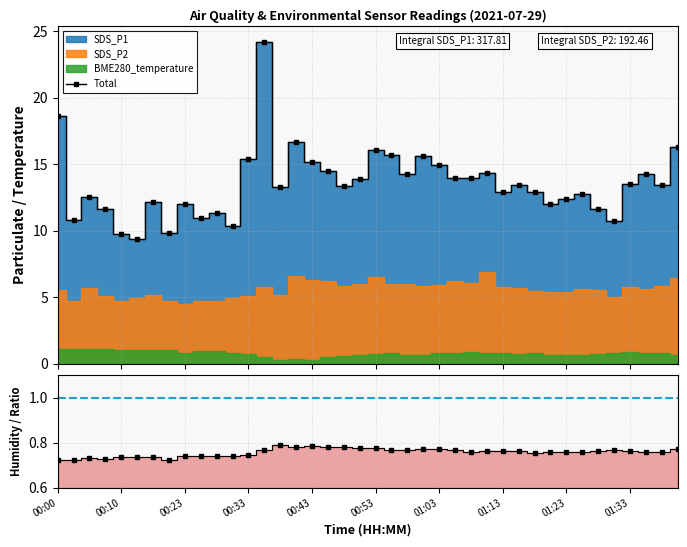

In Total, how many points are higher than both neighbors (excluding endpoints)?

12